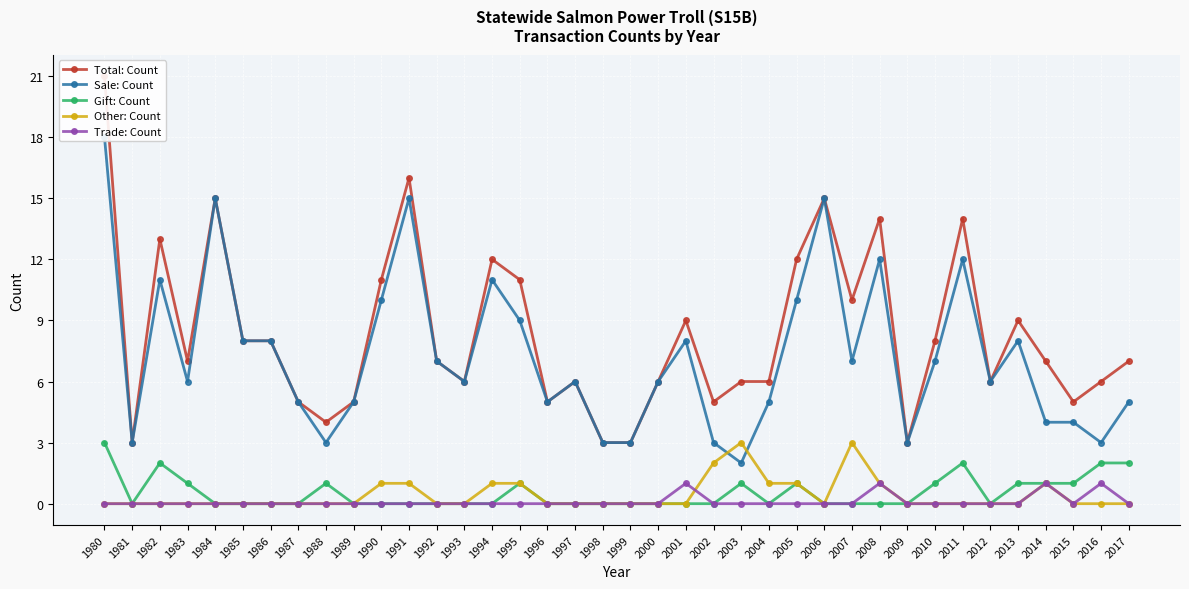

True or false: Other: Count and Total: Count intersect in this chart.

False